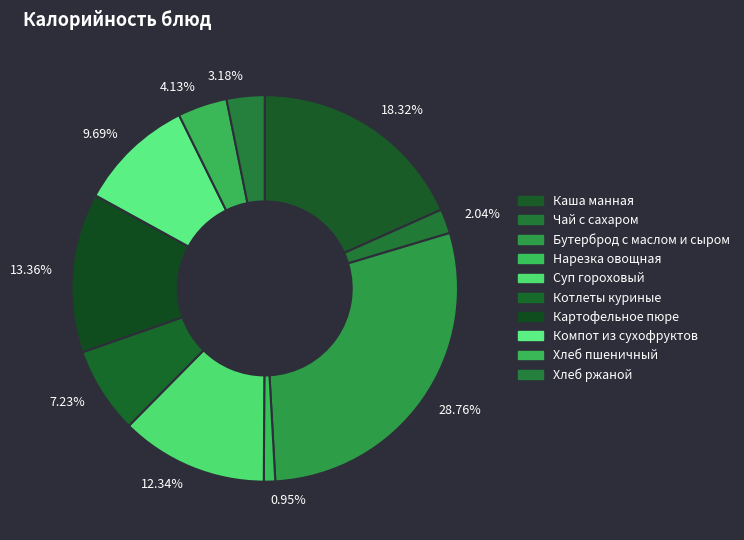

Does any single category account for the majority?

No